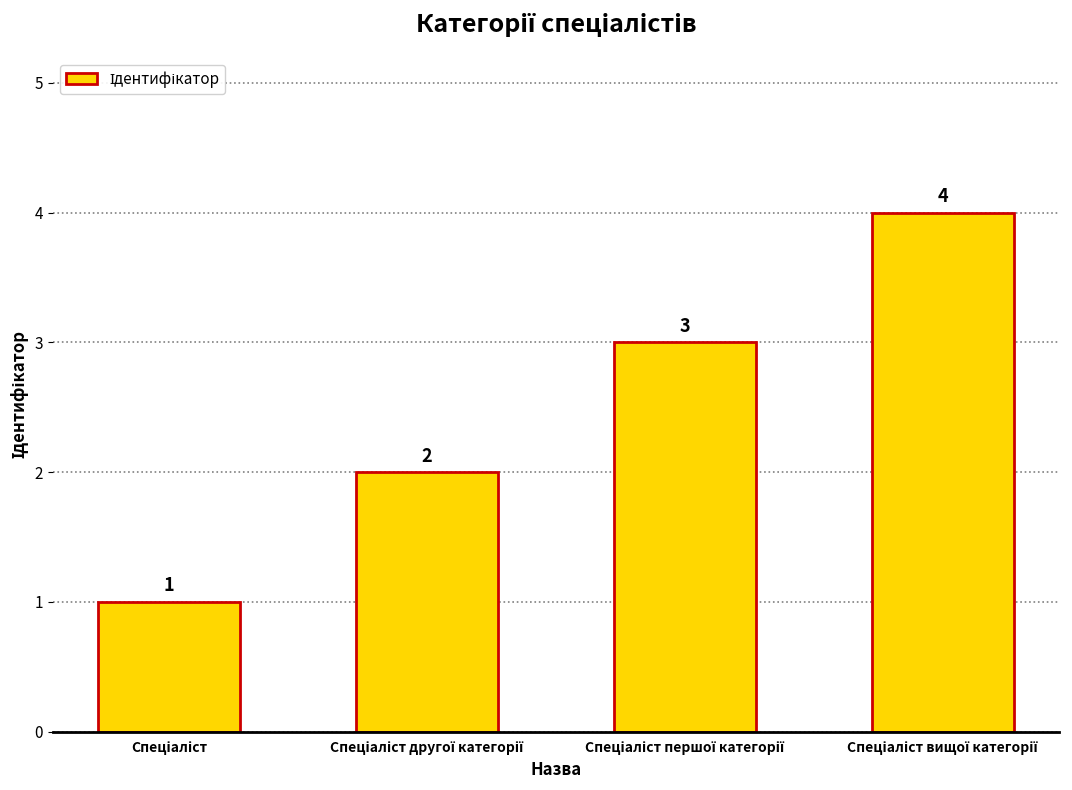

What is the value of the 3rd bar from the left?

3